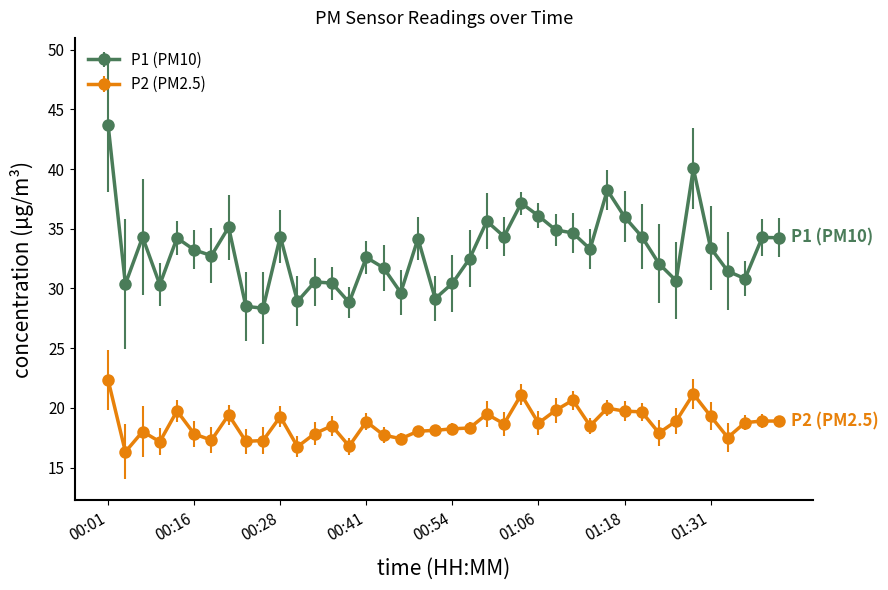

Which series has the widest spread of values?

P1 (PM10)